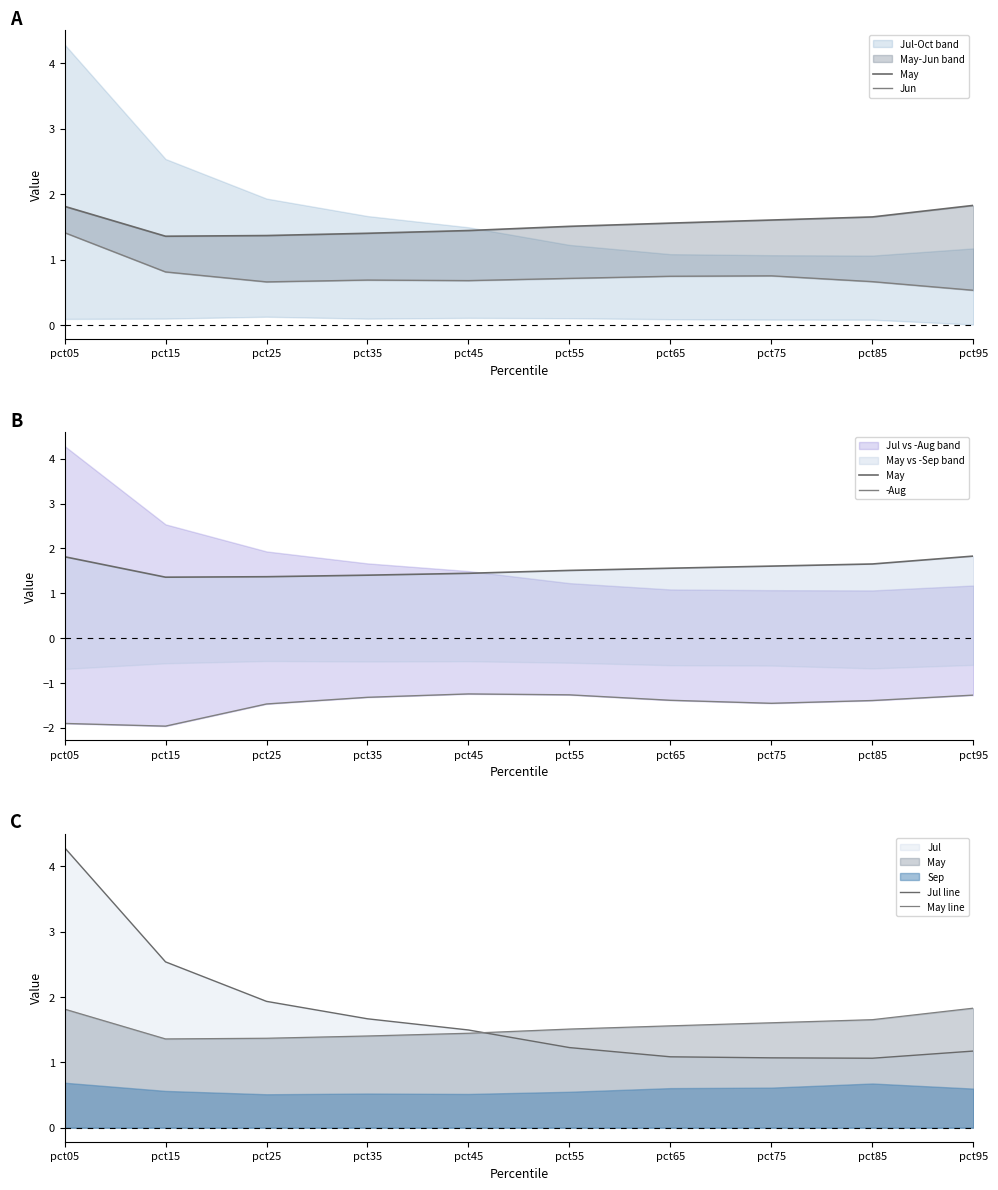

How many times do Jul line and May cross each other?

1